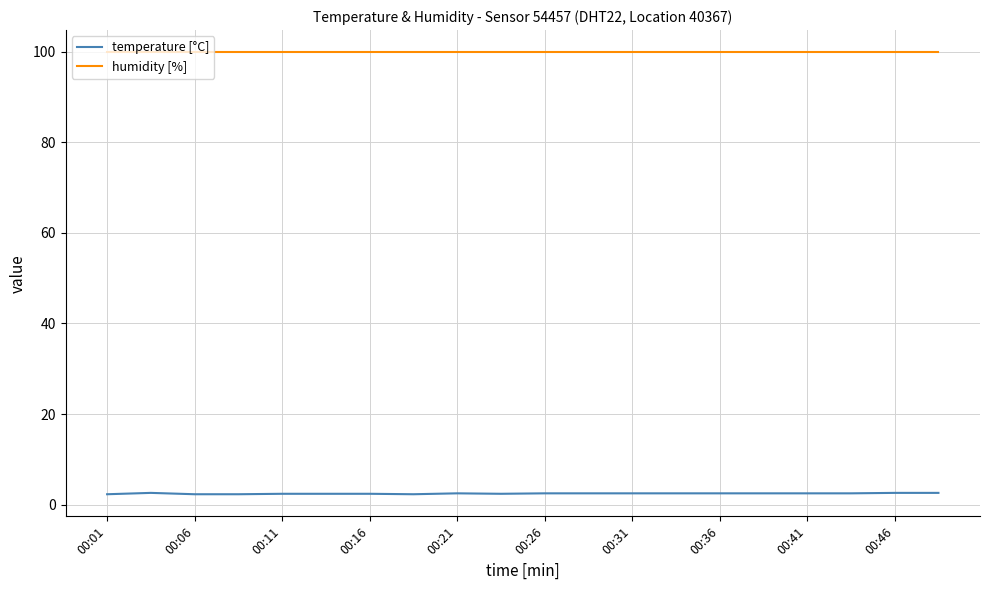

What is the greatest value displayed?

99.9